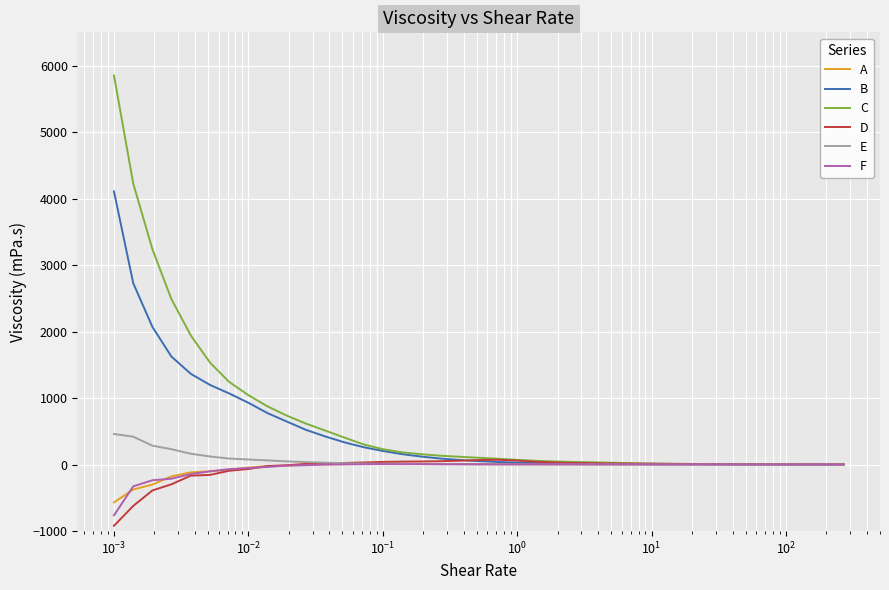

What is the minimum value shown in the chart?

-919.8